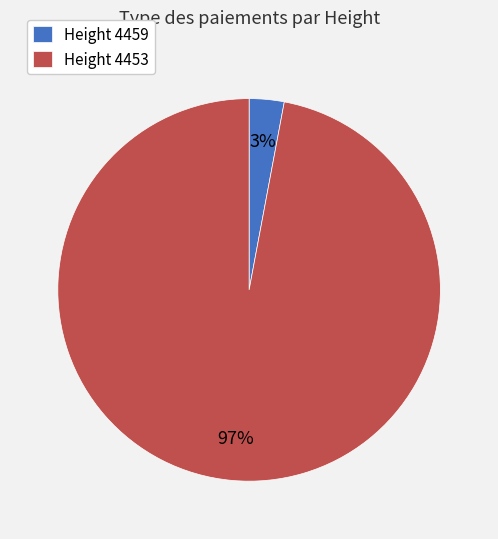

Is the sum of Height 4453 and Height 4459 greater than half?

Yes